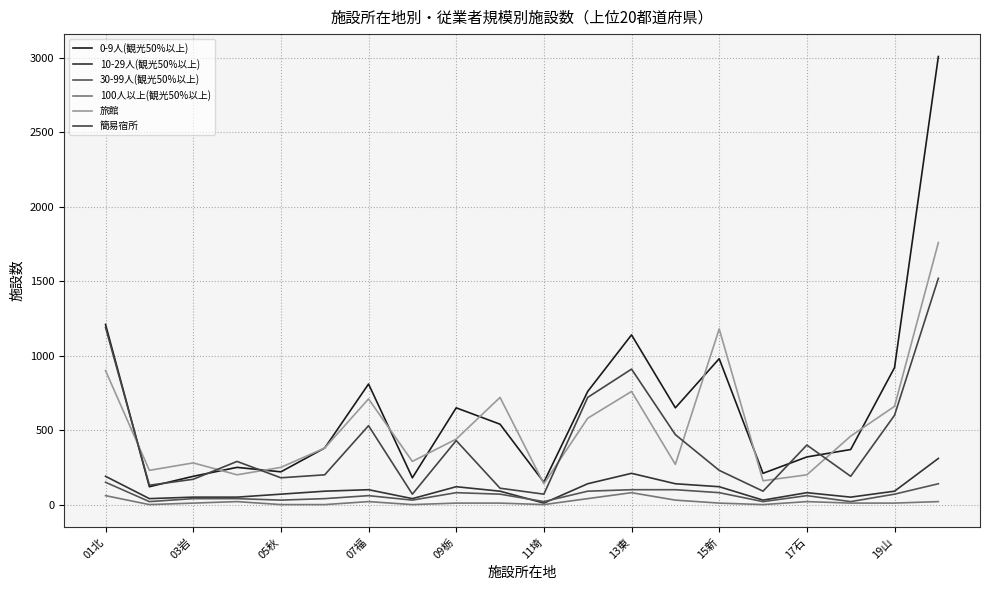

Reading right to left, list all the values displayed in this chart.

0-9人(観光50%以上): 3010	920	370	320	210	980	650	1140	760	150	540	650	180	810	380	220	250	190	120	1210
10-29人(観光50%以上): 310	90	50	80	30	120	140	210	140	10	90	120	40	100	90	70	50	50	40	190
30-99人(観光50%以上): 140	70	20	60	20	80	100	100	90	20	70	80	30	60	40	30	40	40	20	150
100人以上(観光50%以上): 20	10	10	20	0	10	30	80	40	0	10	10	0	20	0	0	20	10	0	60
旅館: 1760	660	460	200	160	1180	270	760	580	140	720	440	290	710	380	250	200	280	230	900
簡易宿所: 1520	600	190	400	90	230	470	910	720	70	110	430	70	530	200	180	290	170	130	1190